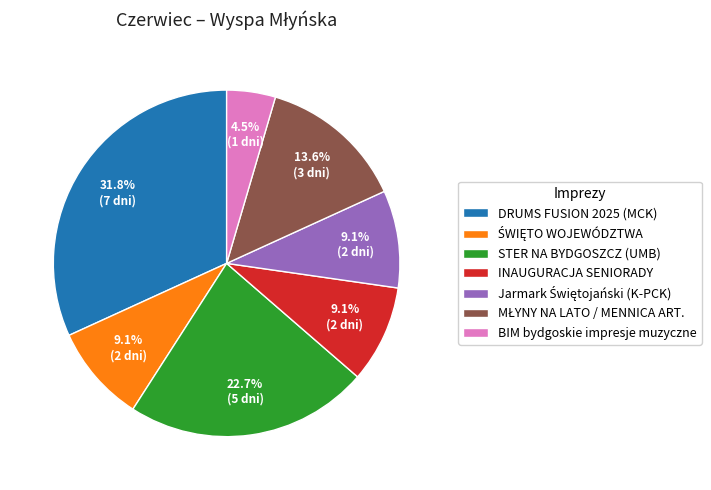

True or false: DRUMS FUSION 2025 (MCK) accounts for 18% of the total.

False